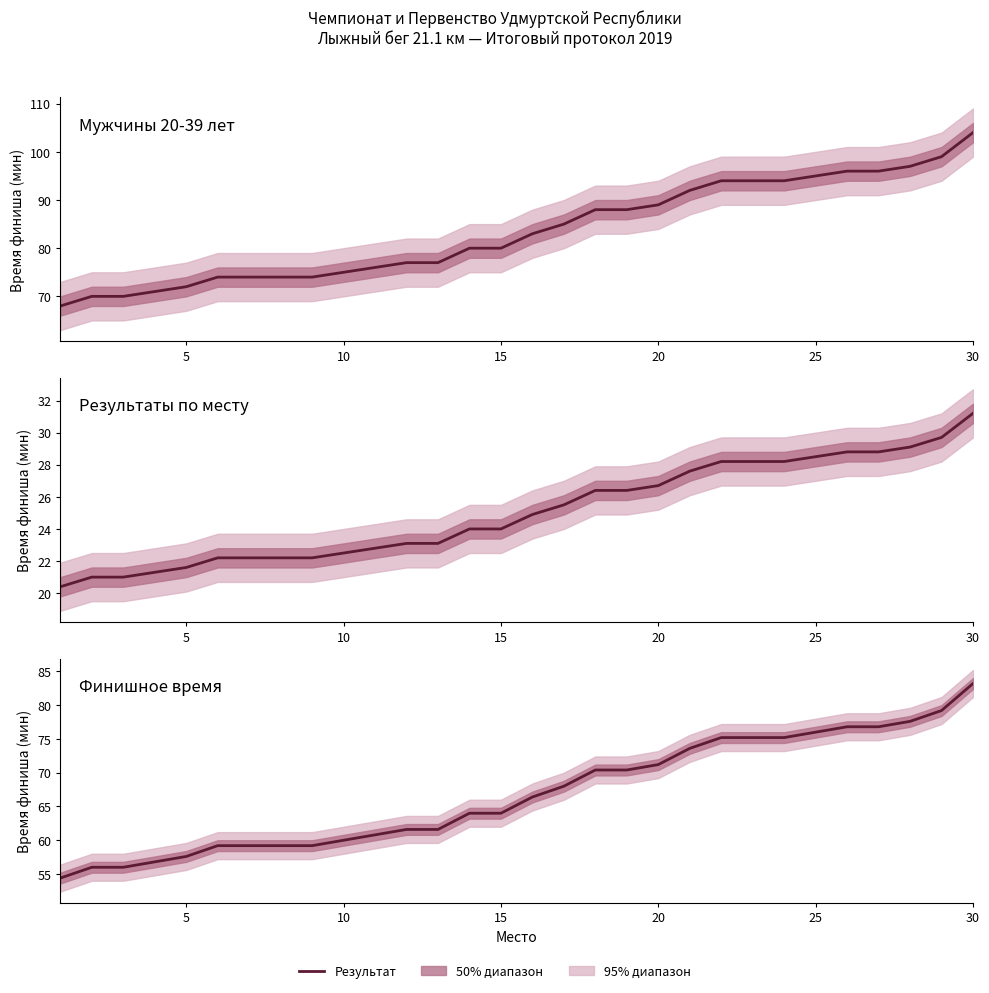

Is this an area chart (filled region under the line)?

No